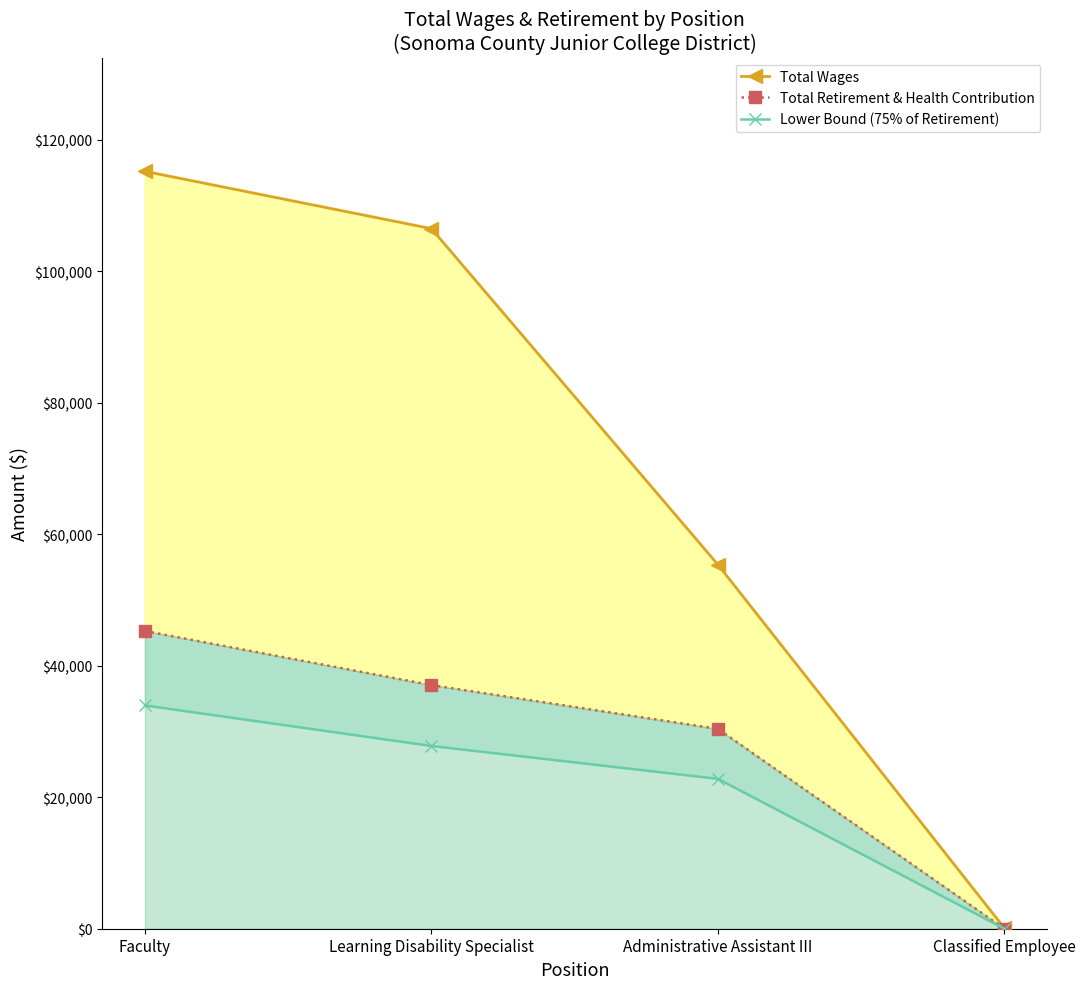

Which label corresponds to the smallest value in the chart?

Classified Employee